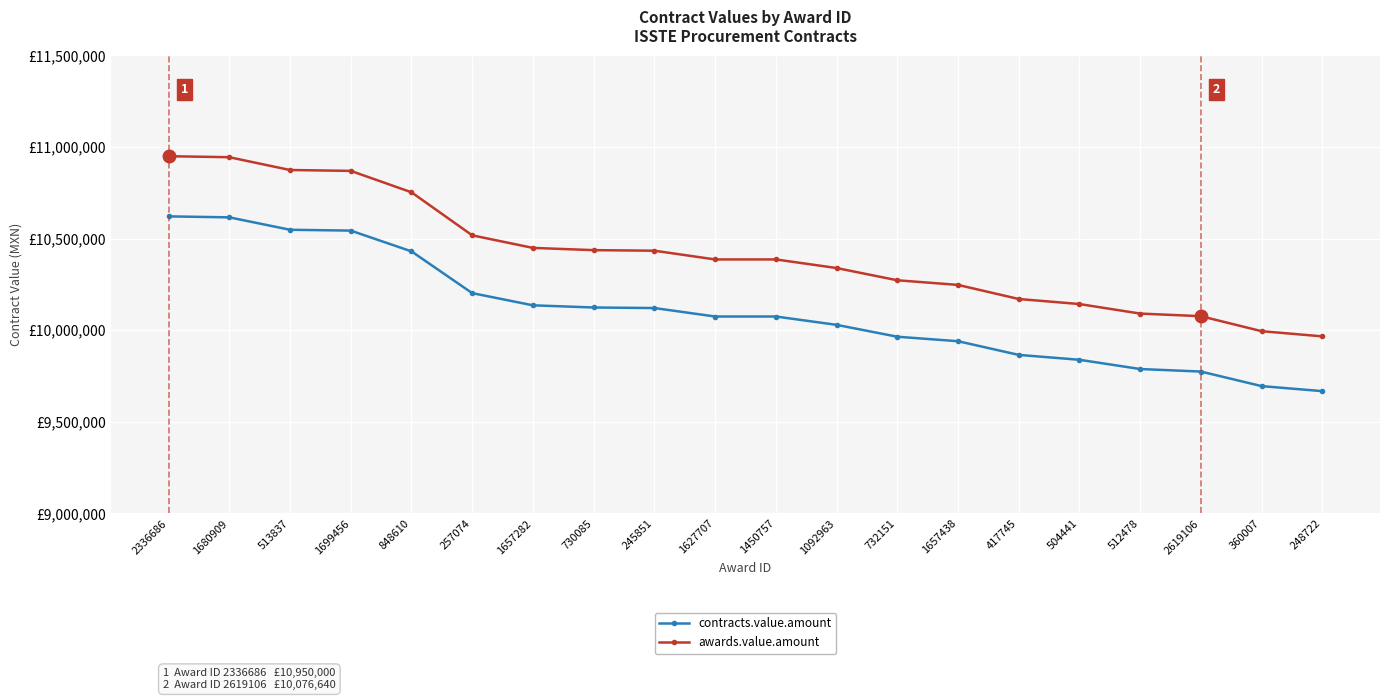

Where is contracts.value.amount nearest to the value 10144447?

1657282